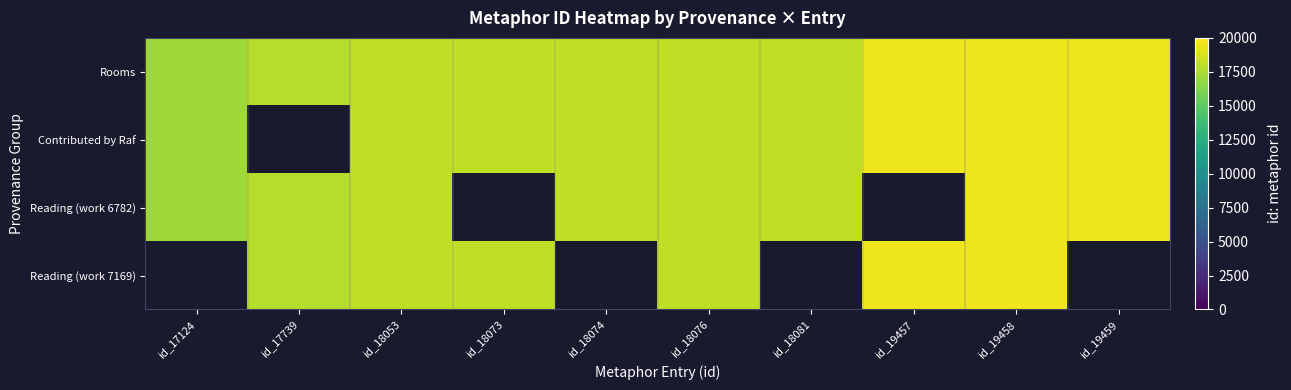

Is the value of Reading (work 7169) at id_19457 greater than the value of Reading (work 6782) at id_18073?

No